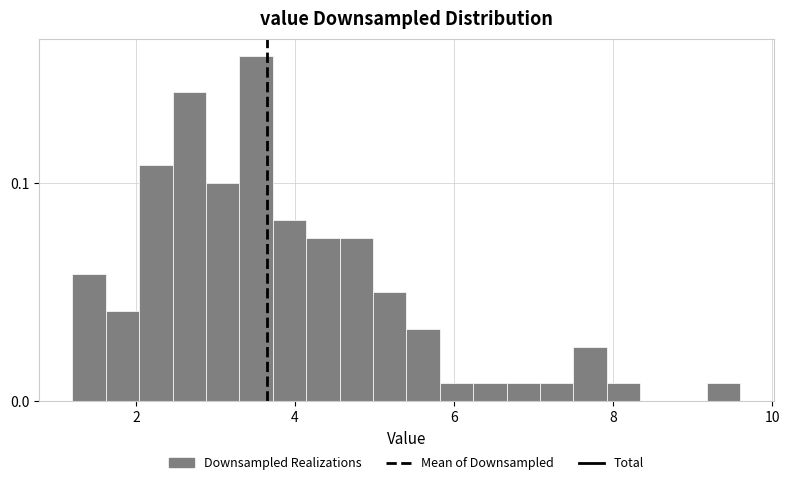

Read against the x-axis, roughly where is the centre of the tallest bar?

3.6